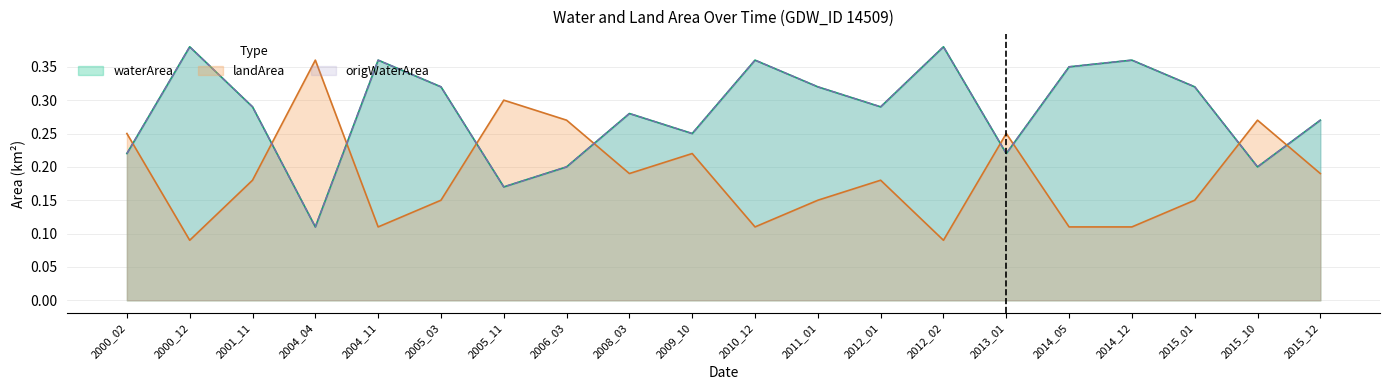

Between 2006_03 and 2001_11, which is larger?

2001_11